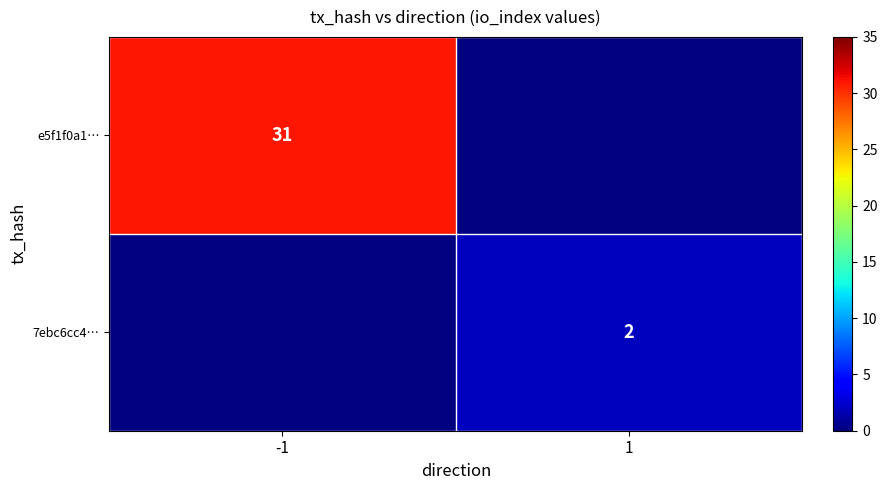

True or false: e5f1f0a1… has a value of 16 at -1.

False